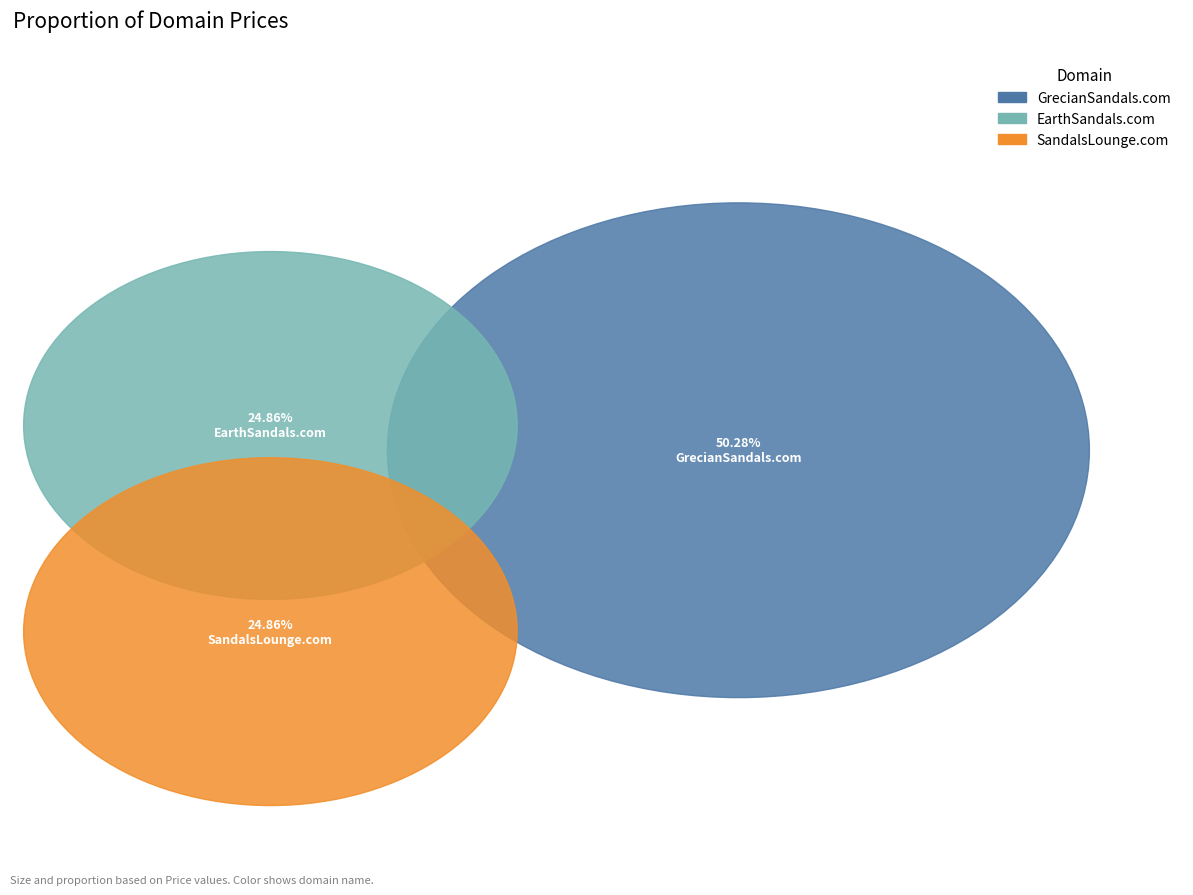

Rank the categories by value from highest to lowest.

GrecianSandals.com, EarthSandals.com, SandalsLounge.com